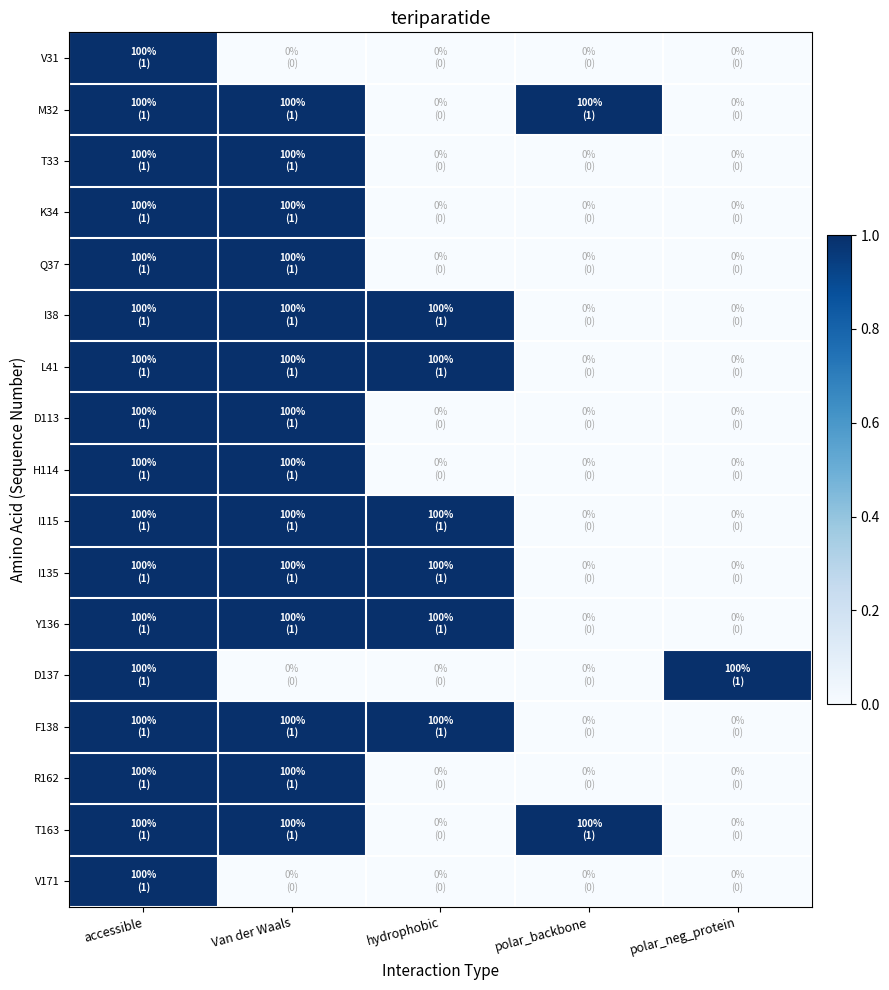

What is the total value across all series at polar_backbone?

2